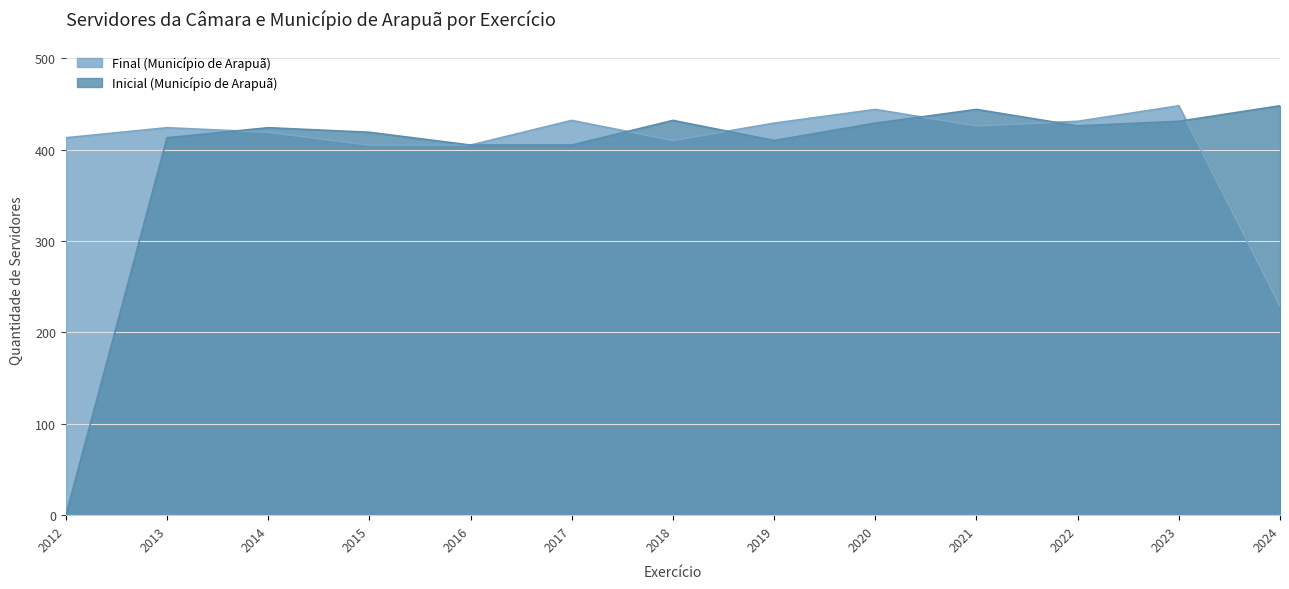

Reading right to left, extract all data points from this chart.

Final (Município de Arapuã): 229	448	431	426	444	429	410	432	405	405	419	424	413
Inicial (Município de Arapuã): 448	431	426	444	429	410	432	405	405	419	424	413	0